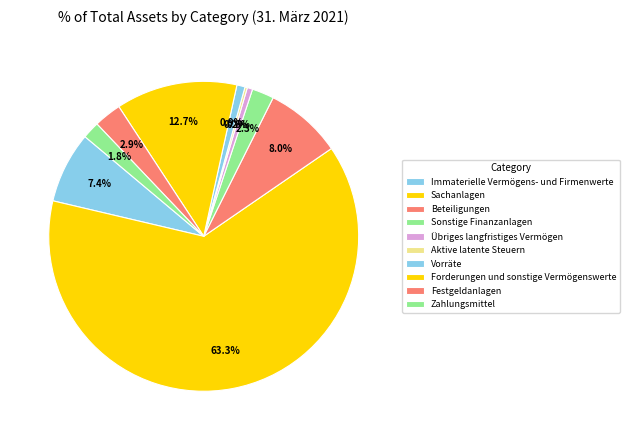

How many segments does this pie chart have?

10